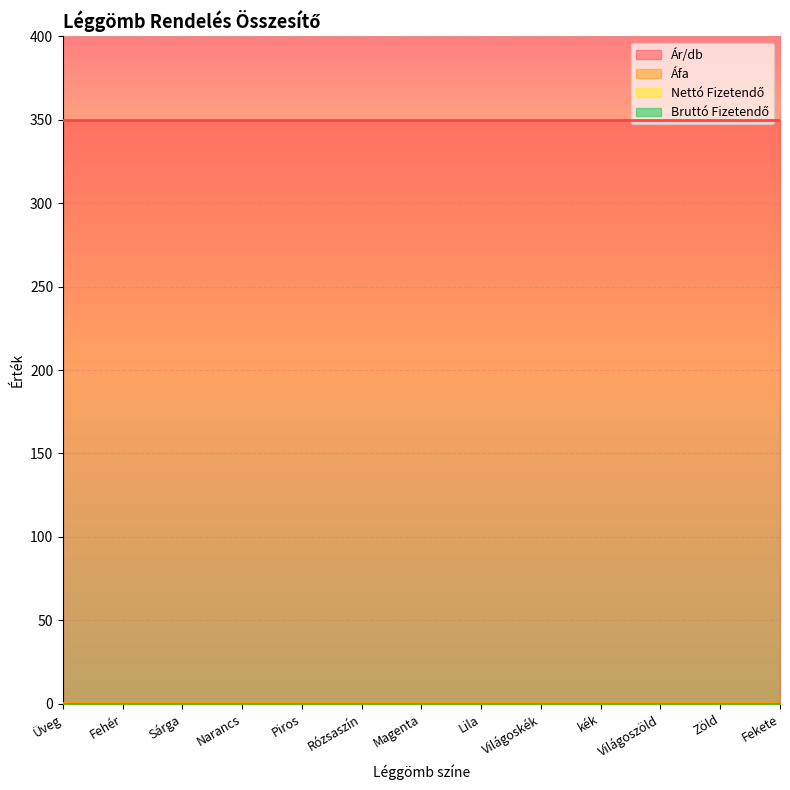

Is the value of Nettó Fizetendő at Világoszöld greater than the value of Ár/db at Sárga?

No